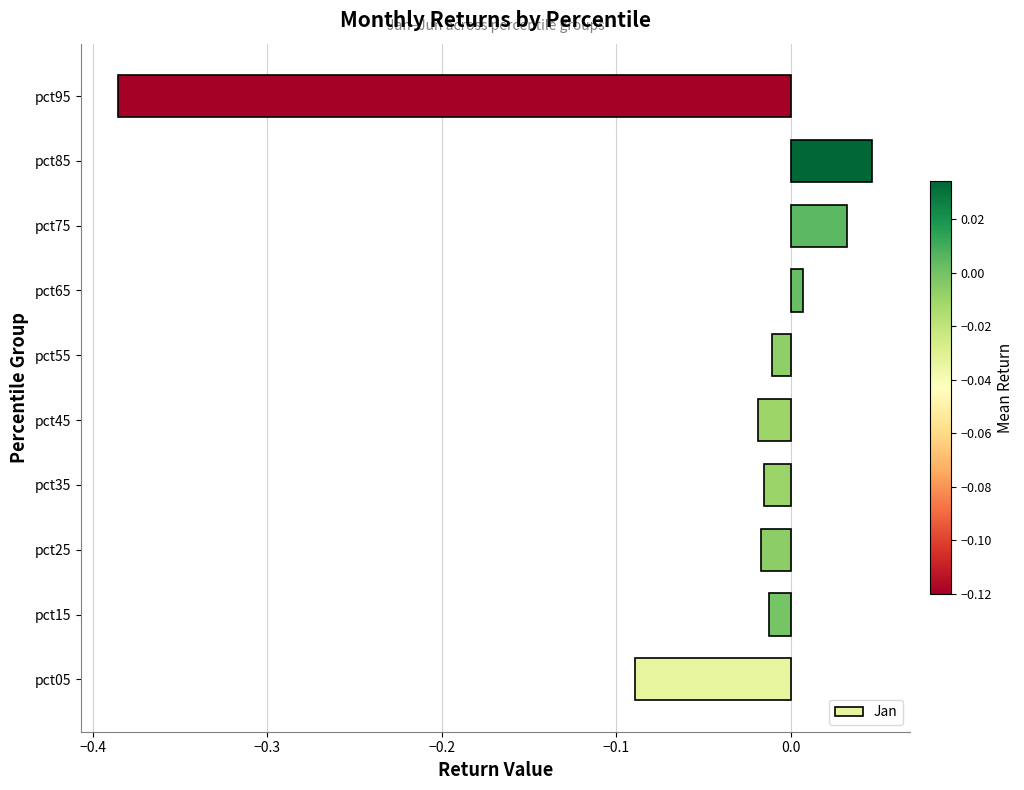

What is the difference between the maximum and minimum values?

0.4